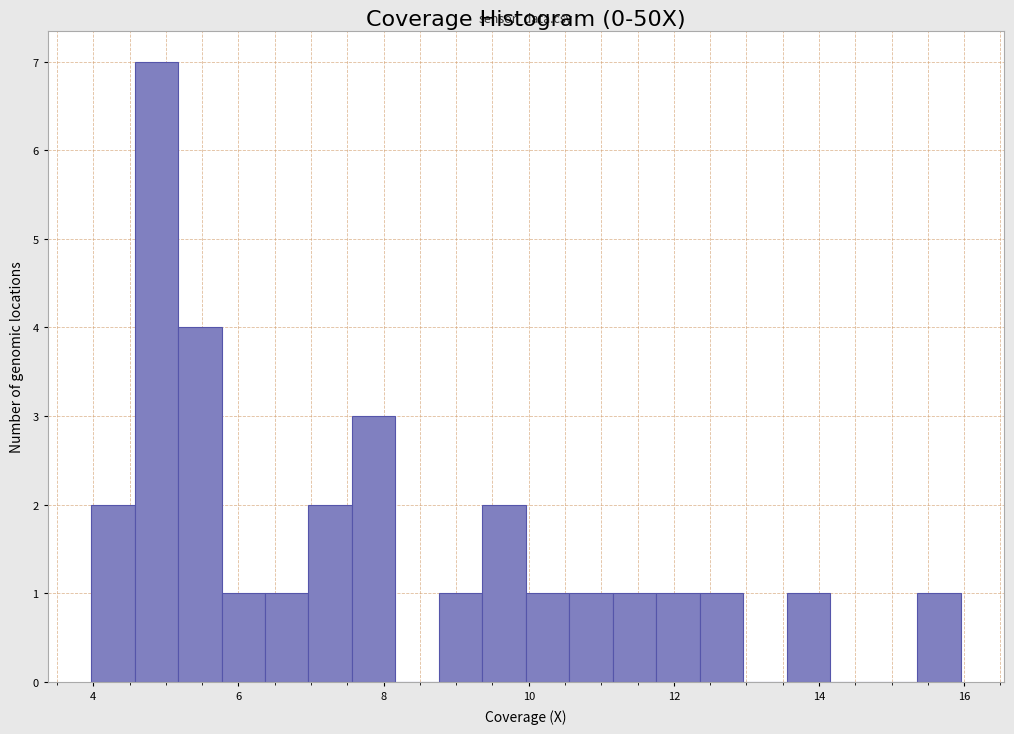

Around what value on the x-axis is the tallest bar? Give the approximate position of its centre, as read against the axis.

4.8